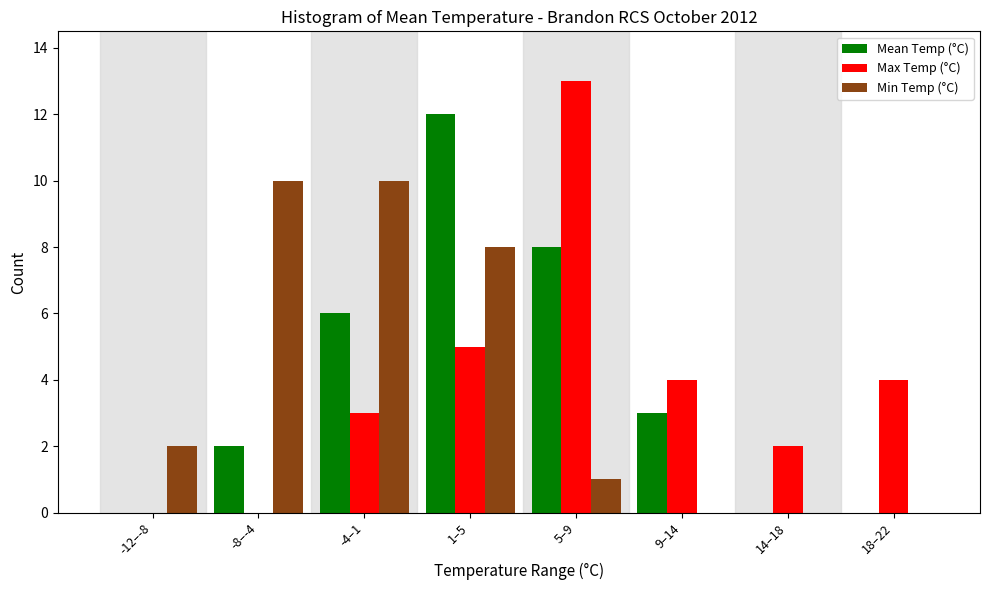

Reading left to right, what are all the values shown in this chart?

Mean Temp (°C): -12–-8=0	-8–-4=2	-4–1=6	1–5=12	5–9=8	9–14=3	14–18=0	18–22=0
Max Temp (°C): -12–-8=0	-8–-4=0	-4–1=3	1–5=5	5–9=13	9–14=4	14–18=2	18–22=4
Min Temp (°C): -12–-8=2	-8–-4=10	-4–1=10	1–5=8	5–9=1	9–14=0	14–18=0	18–22=0